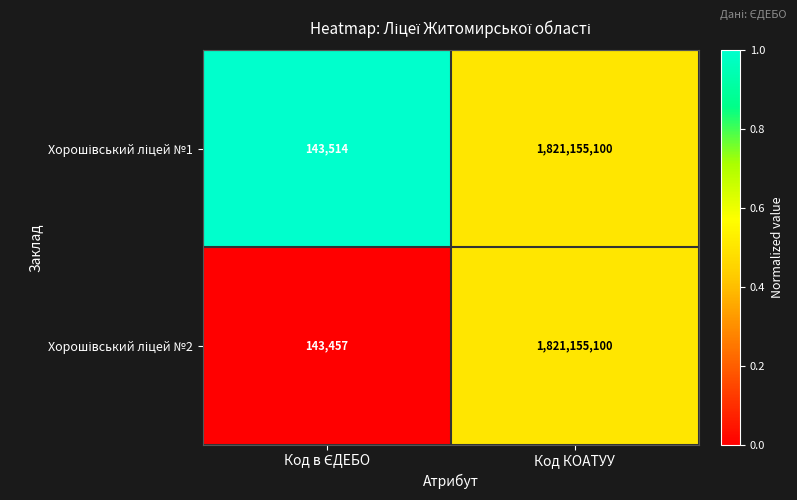

At which category is the sum across all series the highest?

Код КОАТУУ